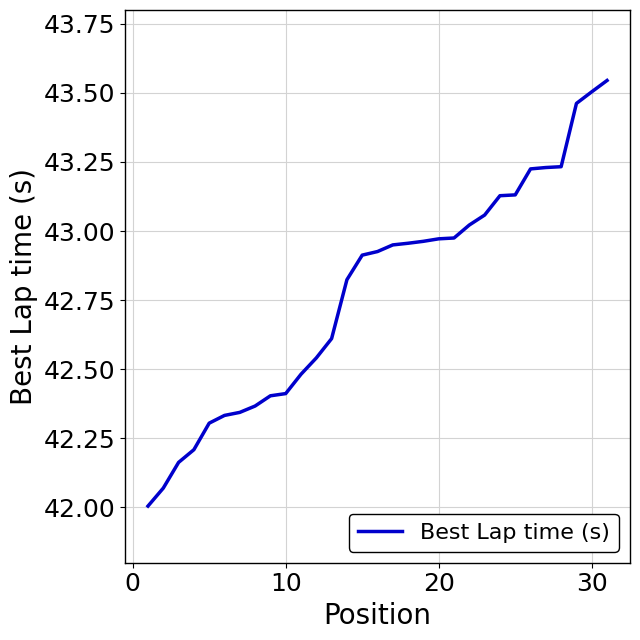

What is the minimum value shown in the chart?

42.0